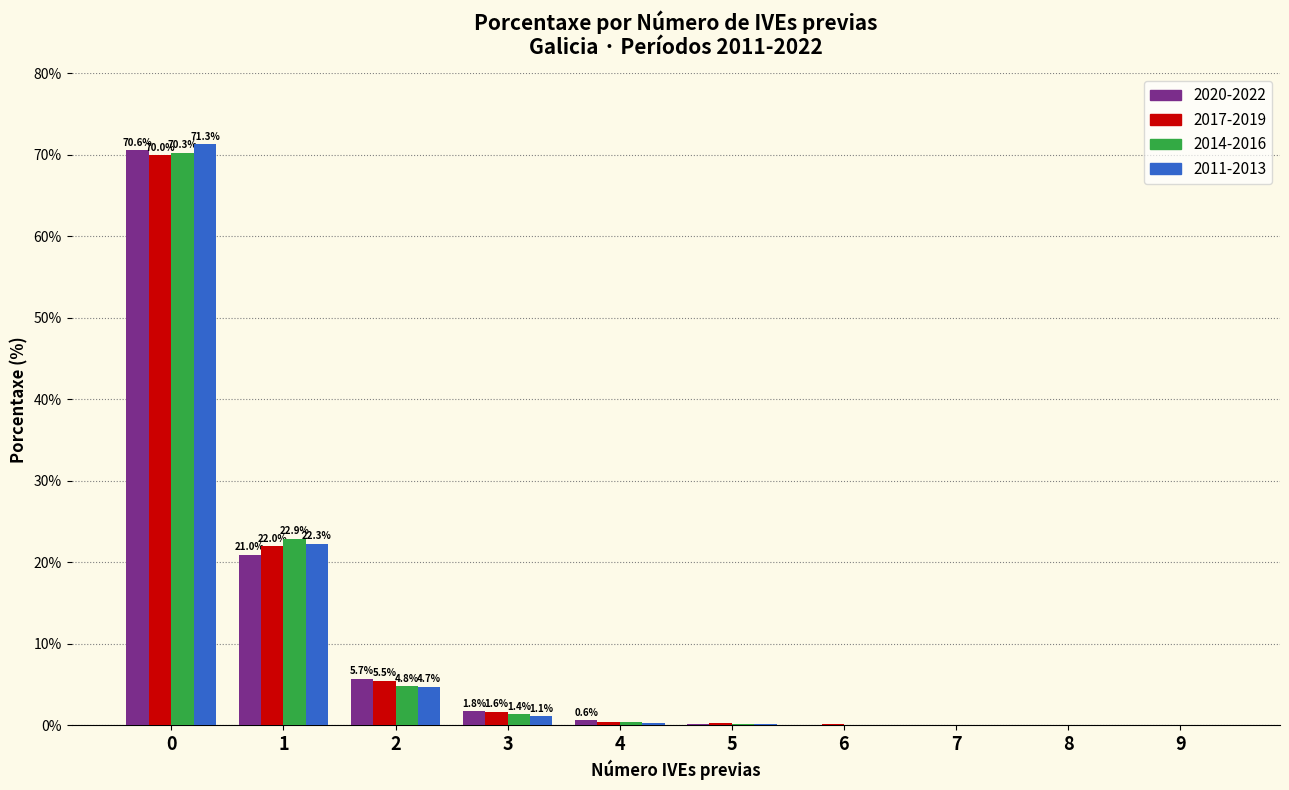

Is the value of 2011-2013 at 0 greater than the value of 2020-2022 at 9?

Yes